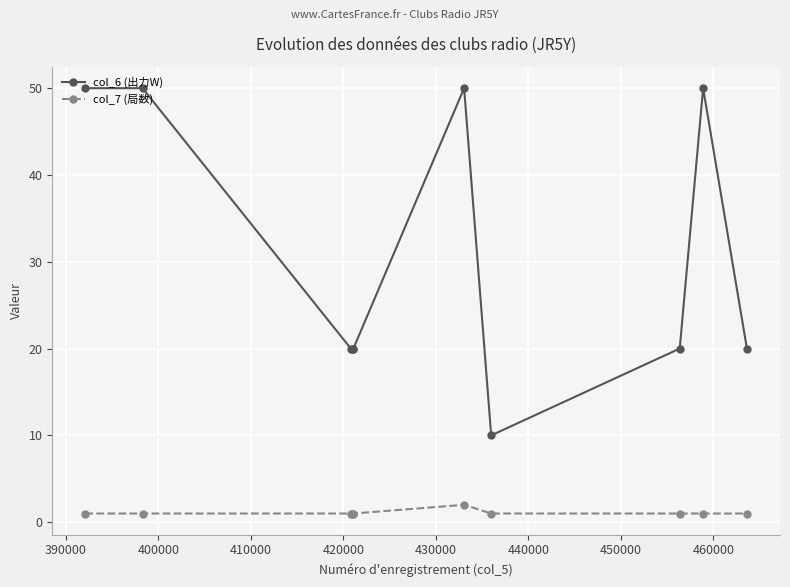

Rank the series by their maximum value, from highest to lowest.

col_6 (出力W), col_7 (局数)